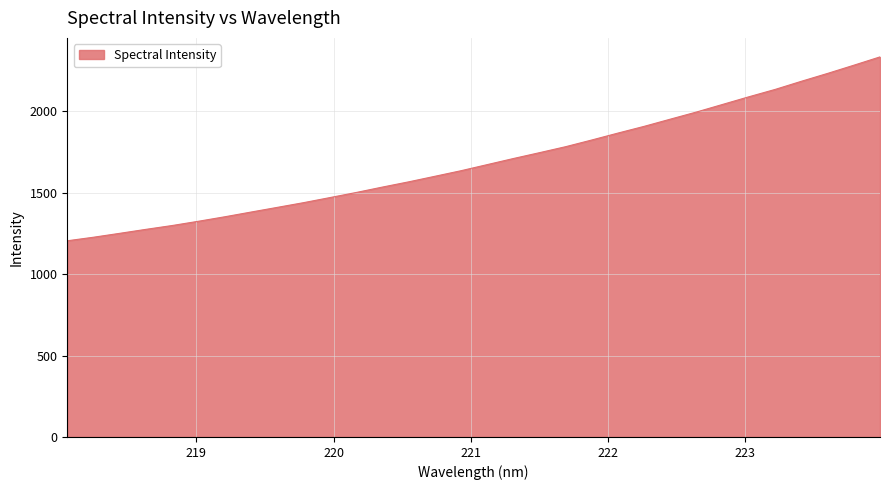

What is the minimum value shown in the chart?

1205.3